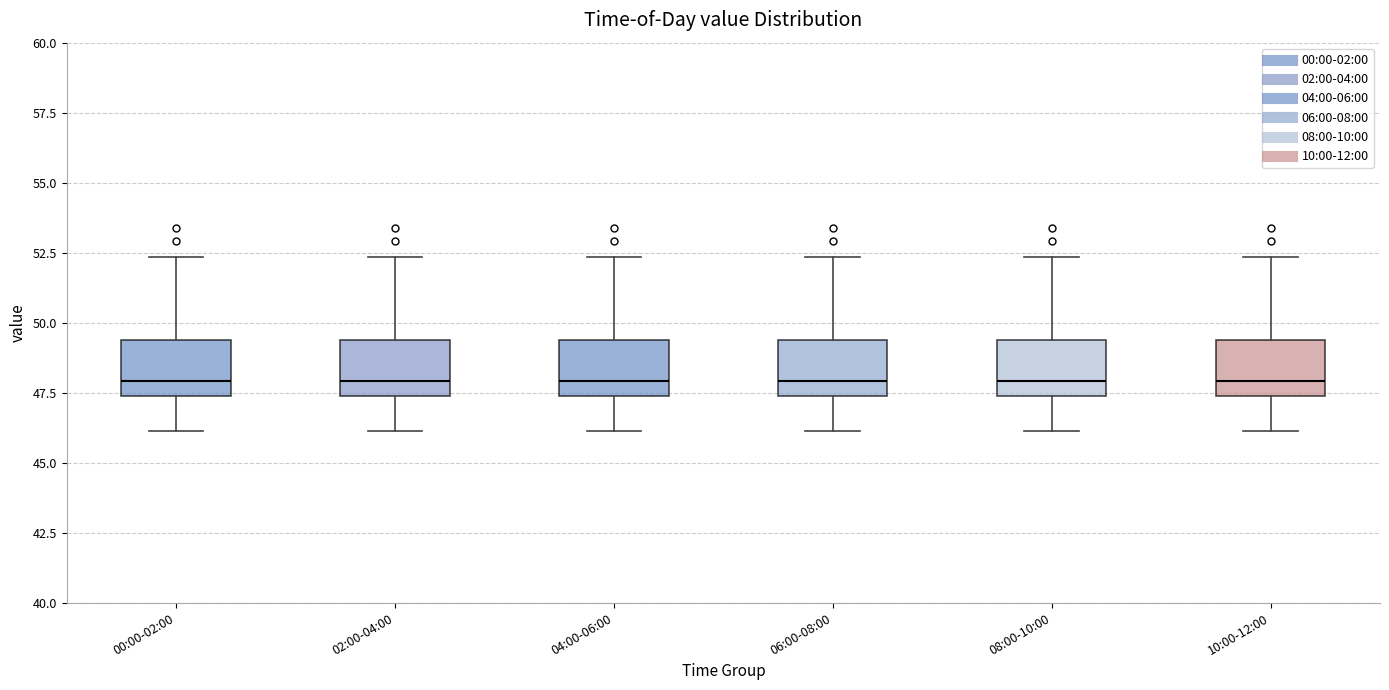

Reading left to right, read every box against the y-axis: the position of its median line, the range the box covers, and the ends of its whiskers. The values are not printed on the chart, so give them approximately, as read against the axis.

00:00-02:00: median 48.0, box 47.5 to 49.5, whiskers 46.0 to 52.5
02:00-04:00: median 48.0, box 47.5 to 49.5, whiskers 46.0 to 52.5
04:00-06:00: median 48.0, box 47.5 to 49.5, whiskers 46.0 to 52.5
06:00-08:00: median 48.0, box 47.5 to 49.5, whiskers 46.0 to 52.5
08:00-10:00: median 48.0, box 47.5 to 49.5, whiskers 46.0 to 52.5
10:00-12:00: median 48.0, box 47.5 to 49.5, whiskers 46.0 to 52.5